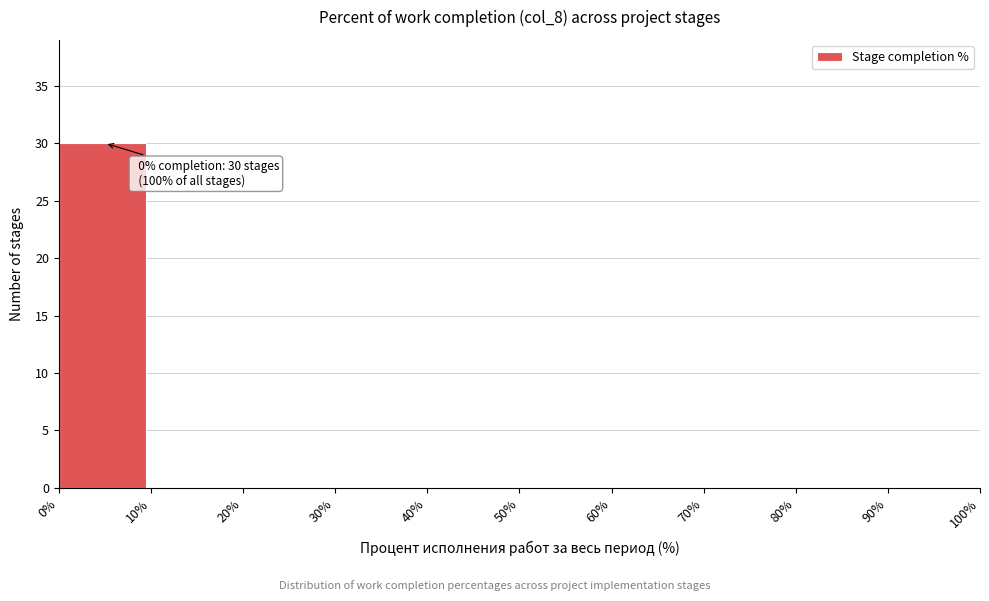

Which range on the x-axis has the tallest bar?

0% to 10%